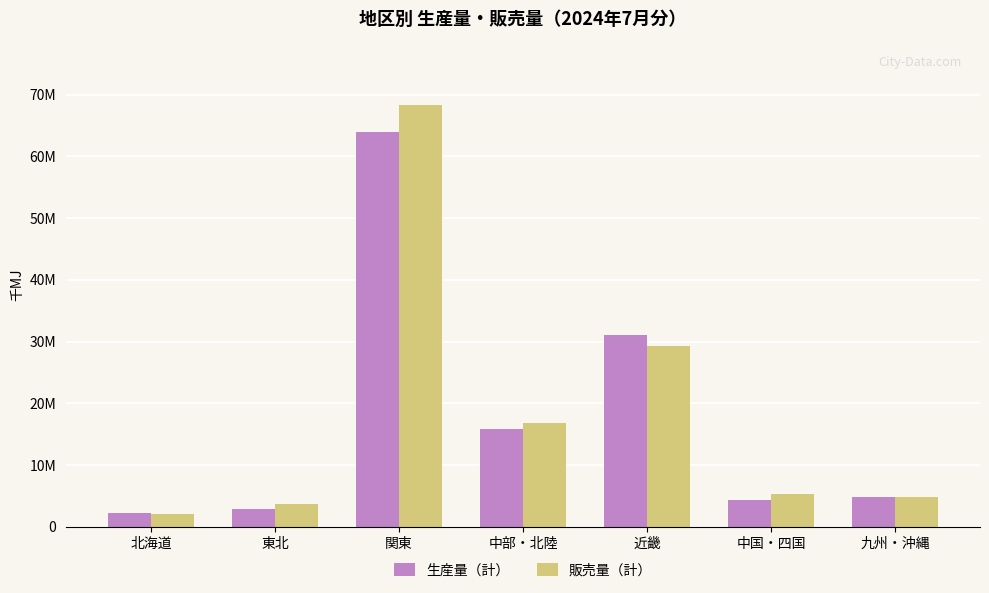

Are the bars grouped side by side (vs. stacked)?

Yes